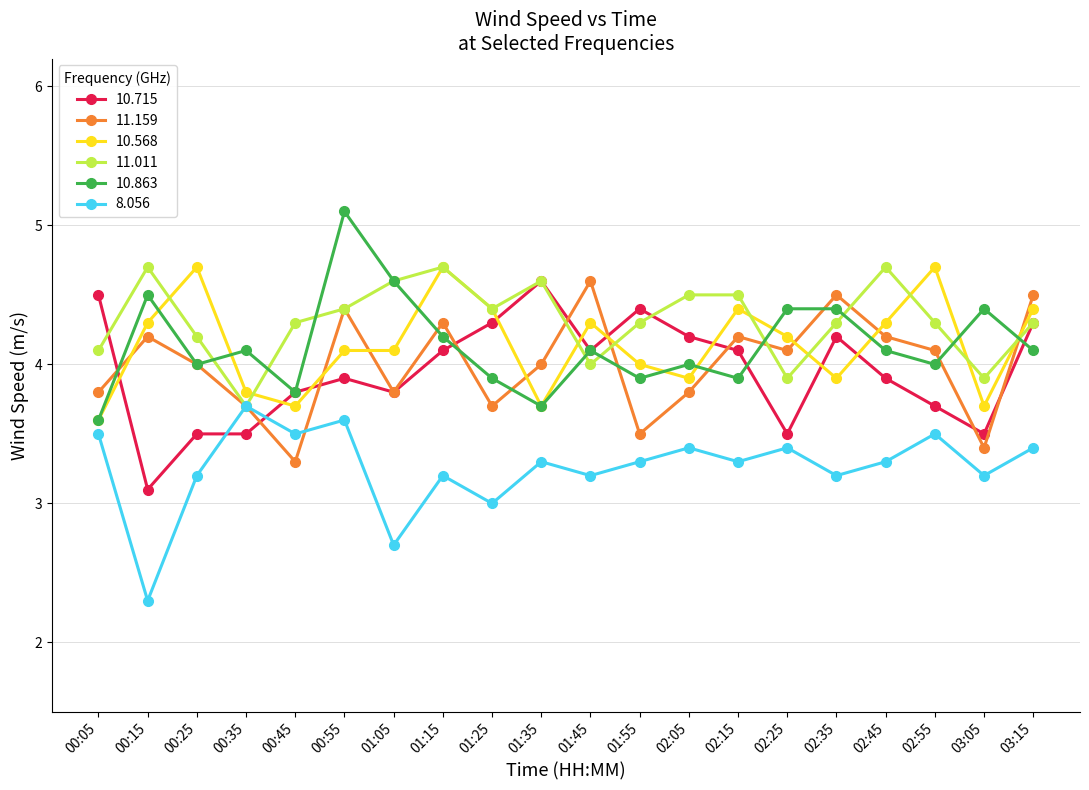

Read the 11.011 value at 00:25.

4.2